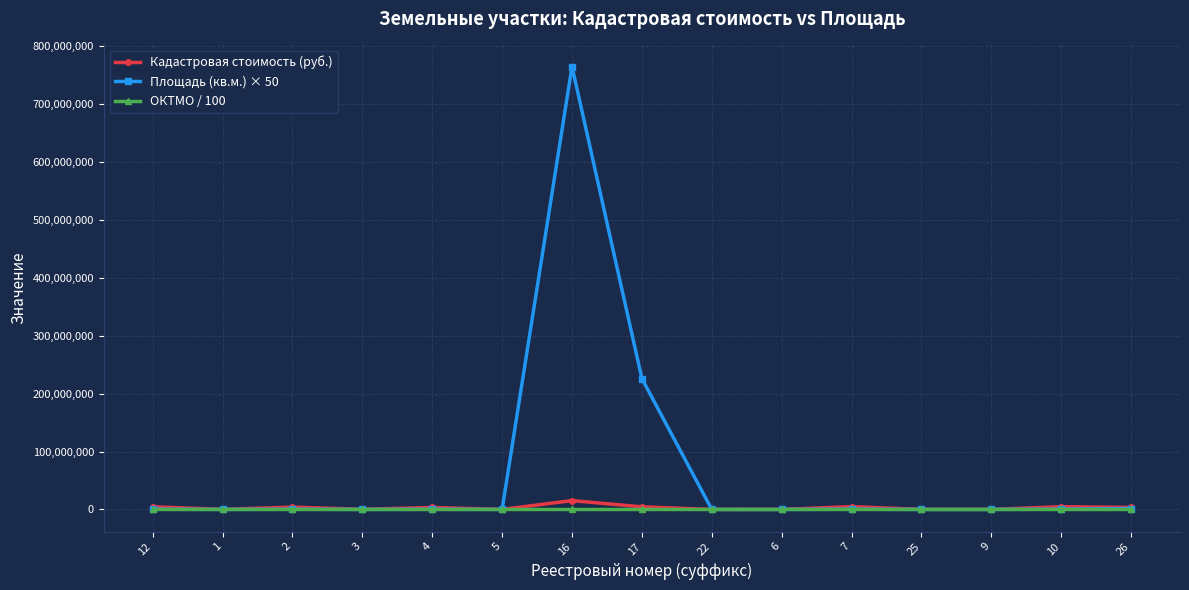

The ОКТМО / 100 series shows 366364.1 at 17. True or false?

True